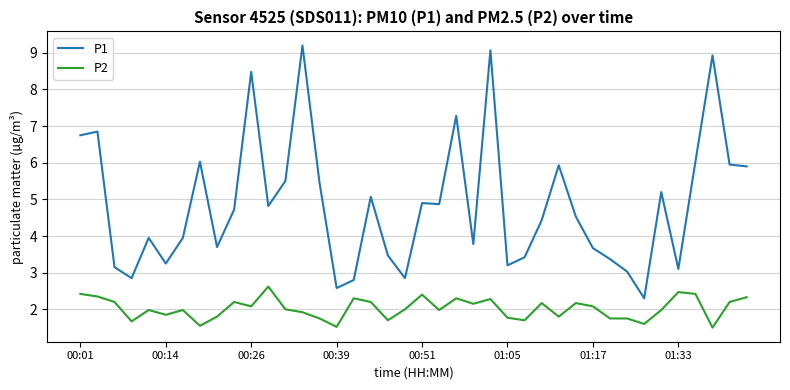

Count the number of categories in the chart.

40